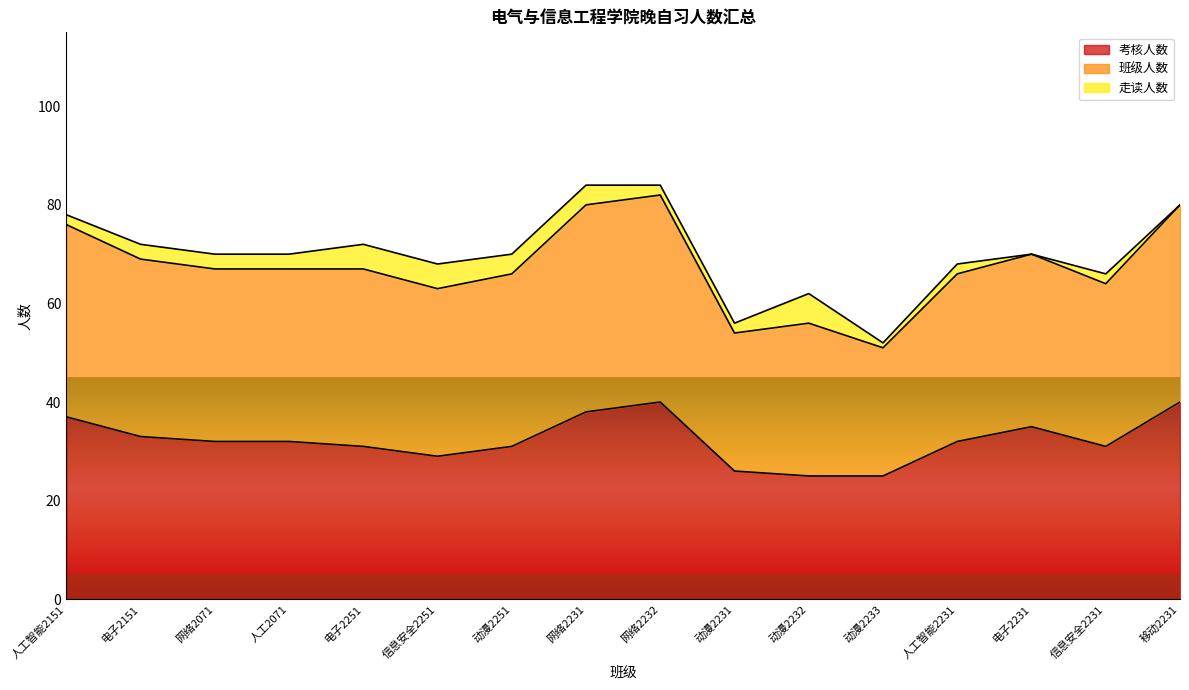

What is the maximum value for 考核人数?

40